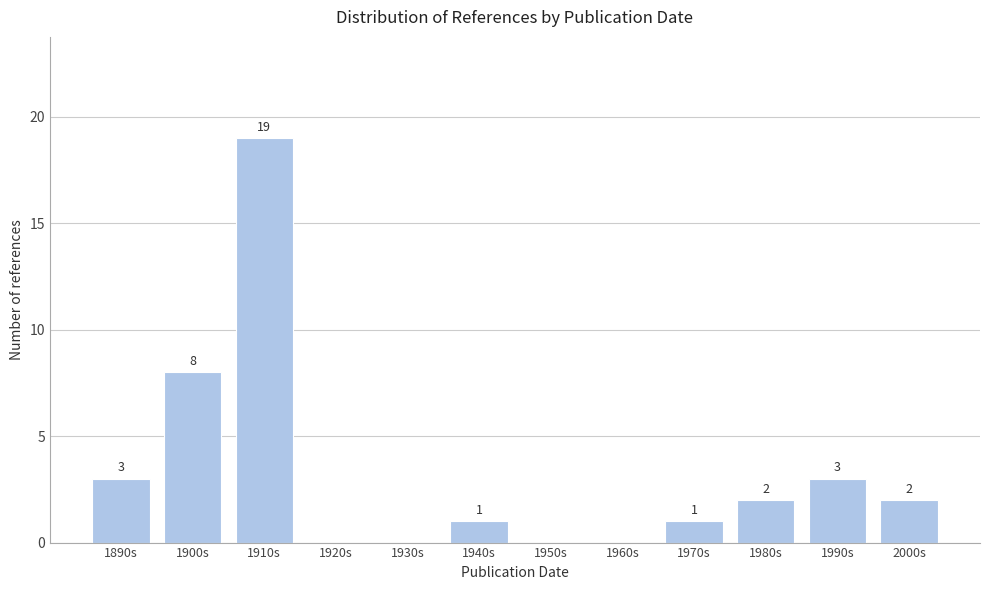

Reading left to right, extract all data points from this chart.

1890s=3	1900s=8	1910s=19	1920s=0	1930s=0	1940s=1	1950s=0	1960s=0	1970s=1	1980s=2	1990s=3	2000s=2